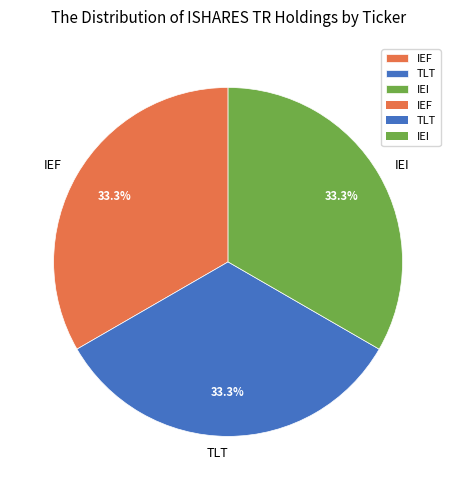

Is it true that TLT is 33% of the pie?

True